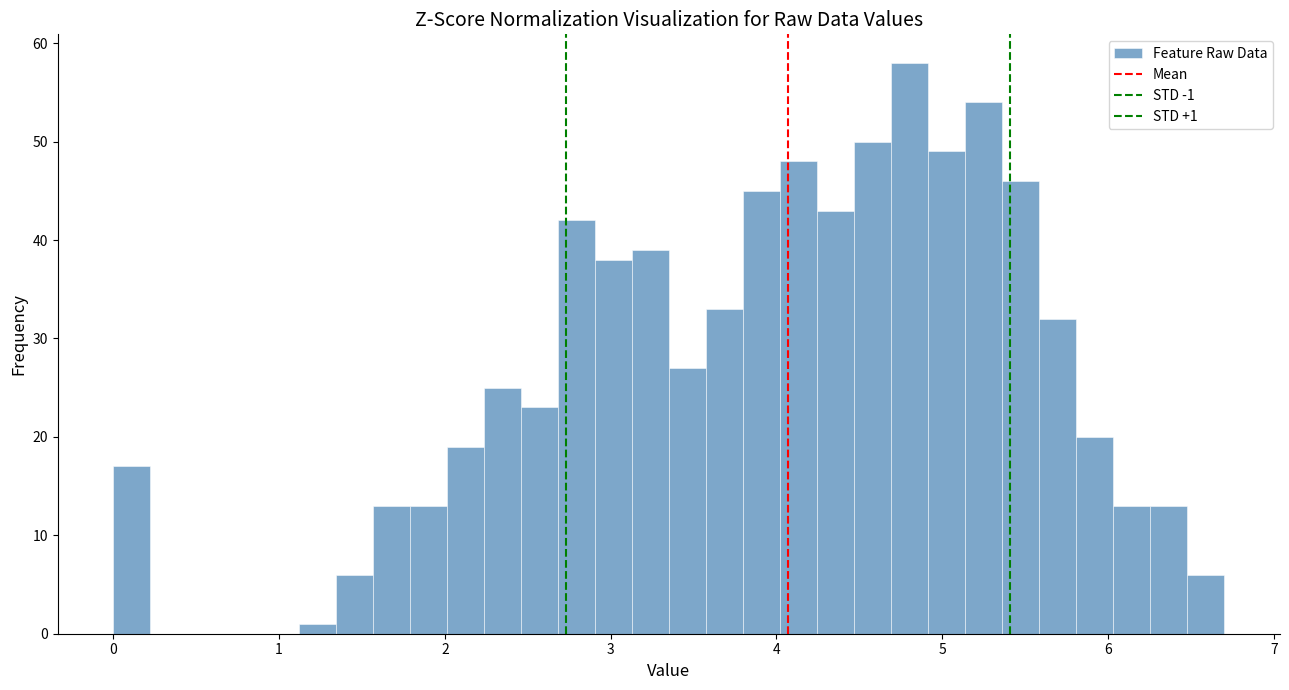

Read against the x-axis, roughly where is the centre of the tallest bar?

4.8